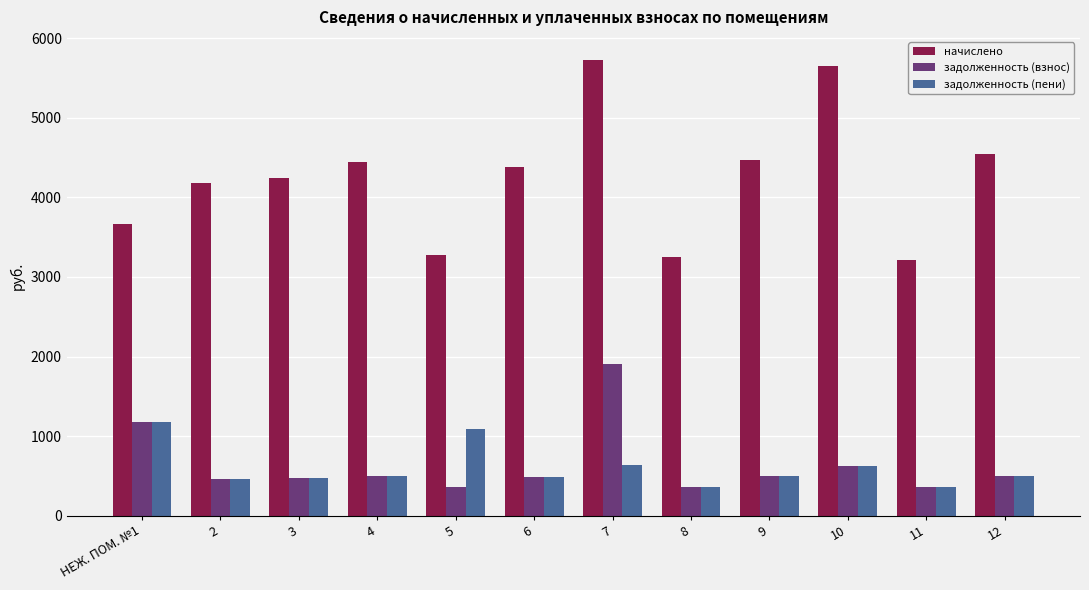

What is the lowest value of the начислено series?

3209.0